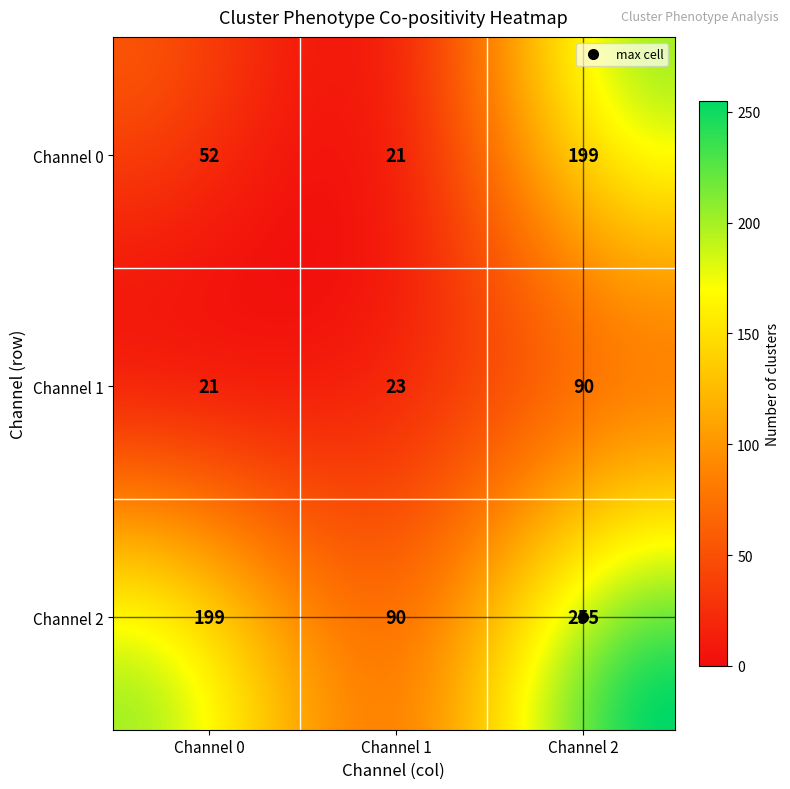

What value does the data have at single positive (Ch1)?

23